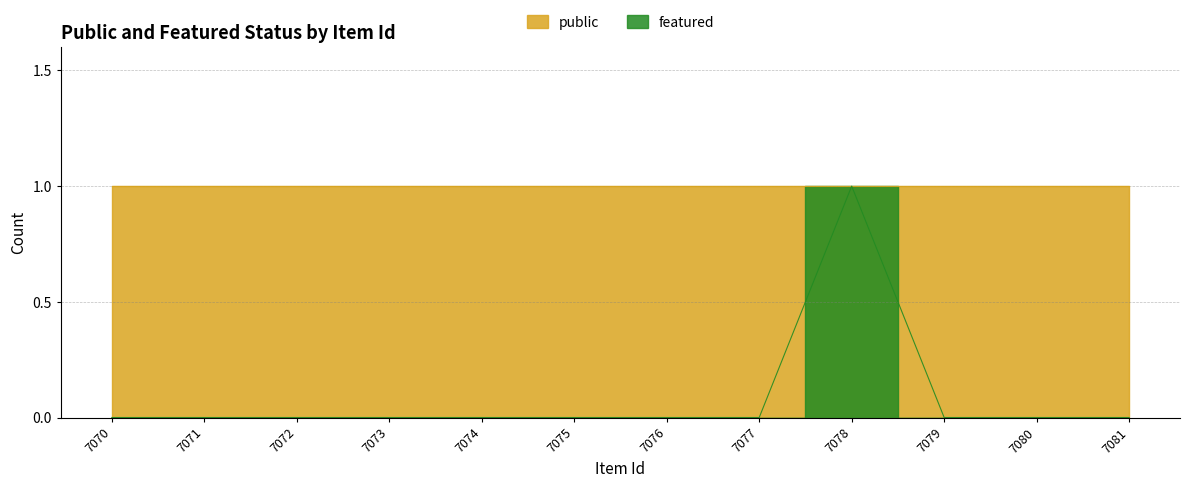

Where is the first local maximum?

7078